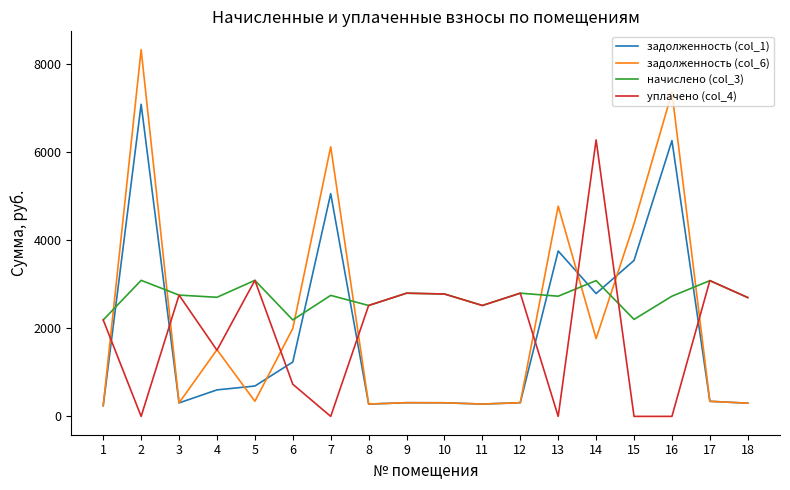

What is the maximum value for начислено (col_3)?

3092.6